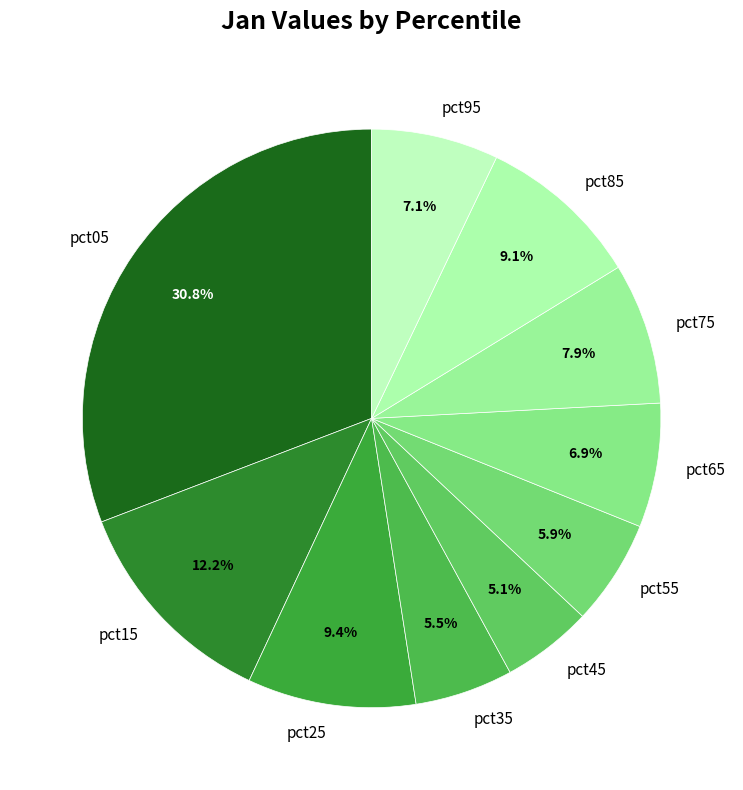

Which slice is the largest?

pct05